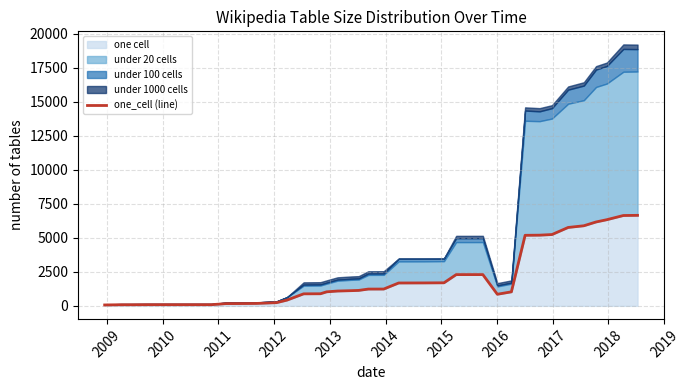

True or false: there are more than 2 points higher than both neighbors.

False